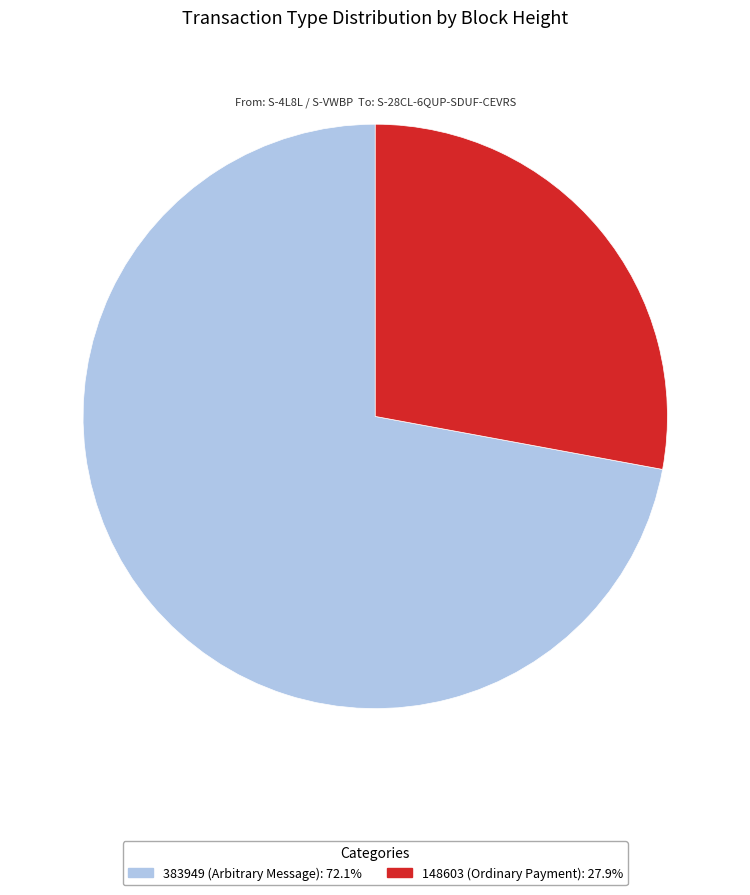

Do 148603 (Ordinary Payment): 27.9% and 383949 (Arbitrary Message): 72.1% together represent more than half of the pie?

Yes